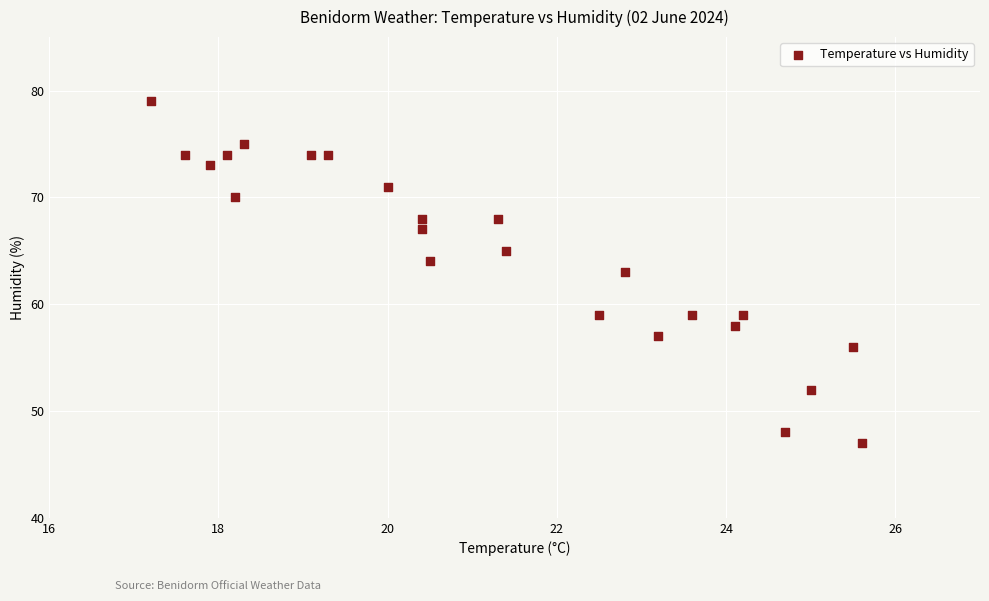

What is the range of Y values (max minus min)?

32